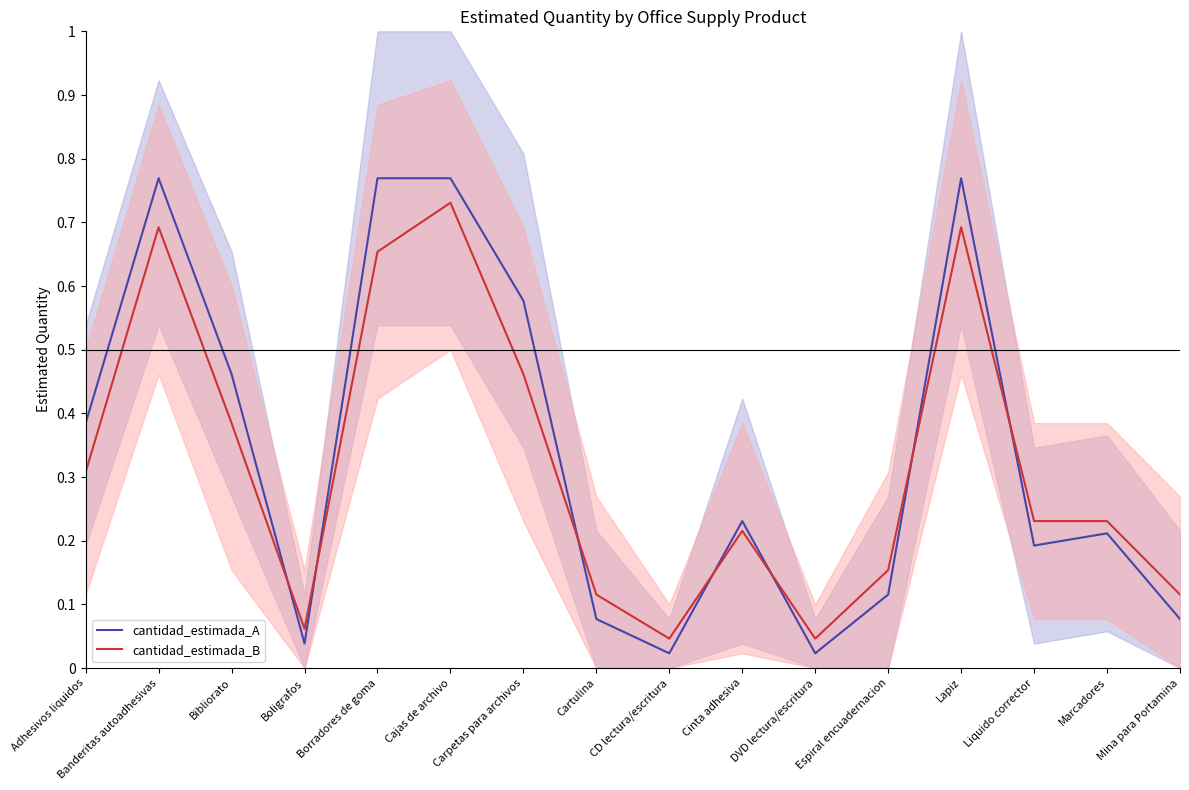

Which series changed the most between CD lectura/escritura and Mina para Portamina?

cantidad_estimada_B